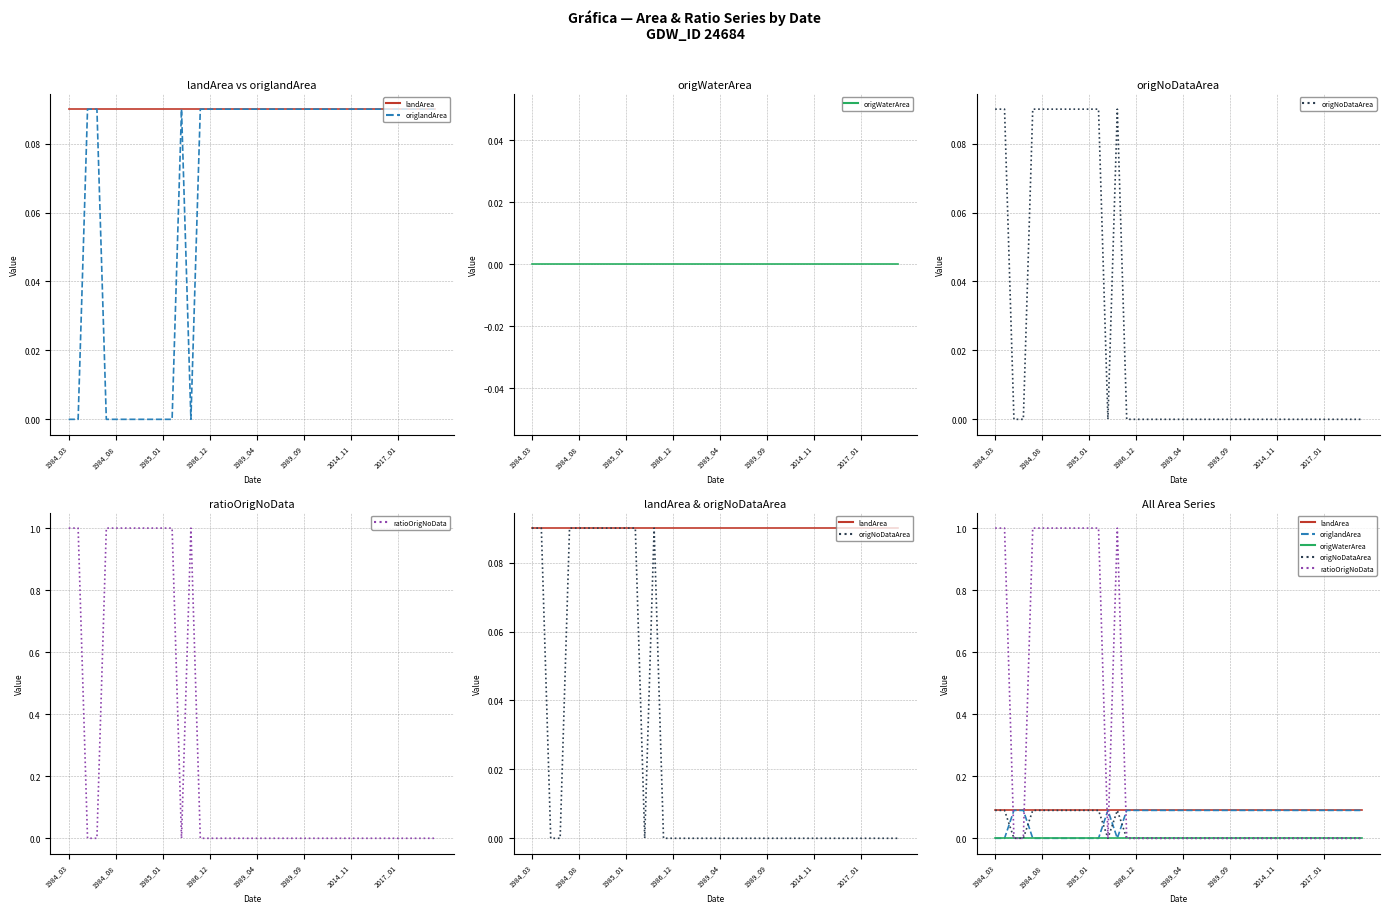

What is the label of the 6th point from the left?

1984_08